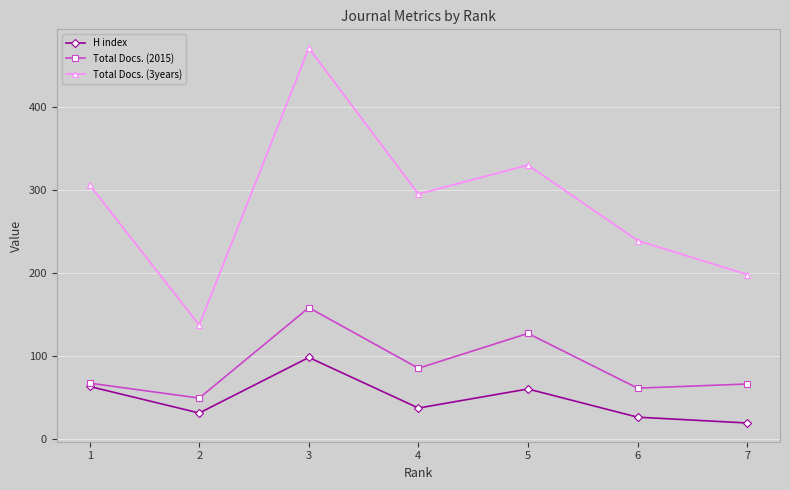

Is this an area chart (filled region under the line)?

No